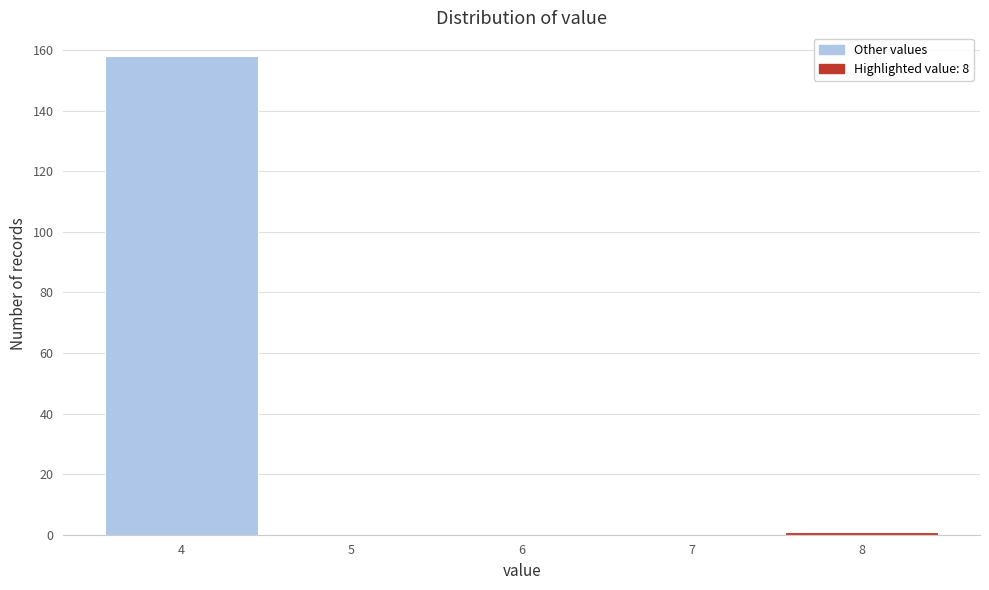

Reading left to right, list every bar in this chart as the range it spans on the x-axis followed by its height. The values are not printed on the chart, so give them approximately, as read against the axis.

3.5 to 4.5: 158
4.5 to 5.5: 0
5.5 to 6.5: 0
6.5 to 7.5: 0
7.5 to 8.5: under 2